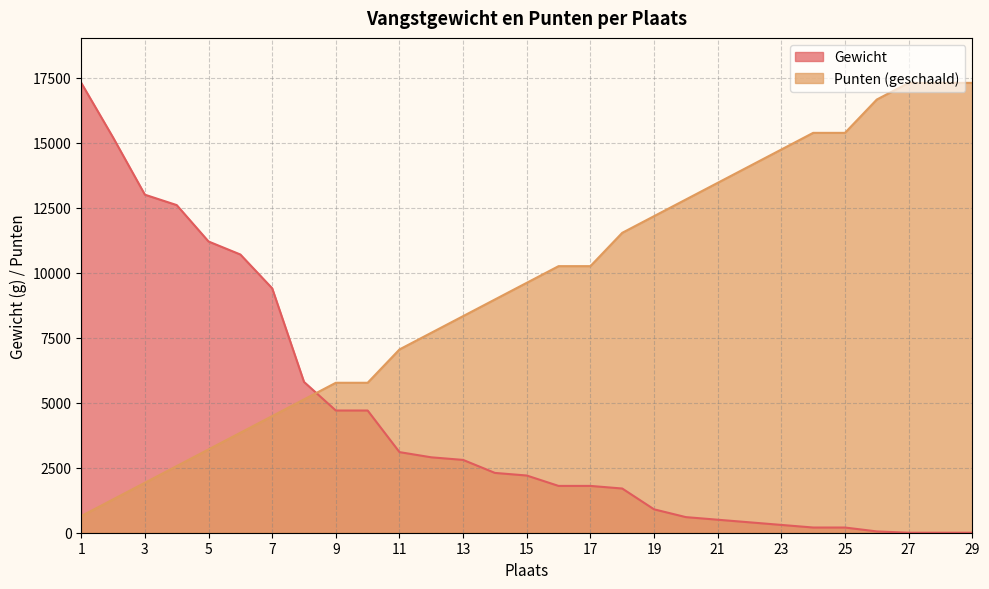

What are all the series names shown in the legend?

Gewicht, Punten (geschaald)